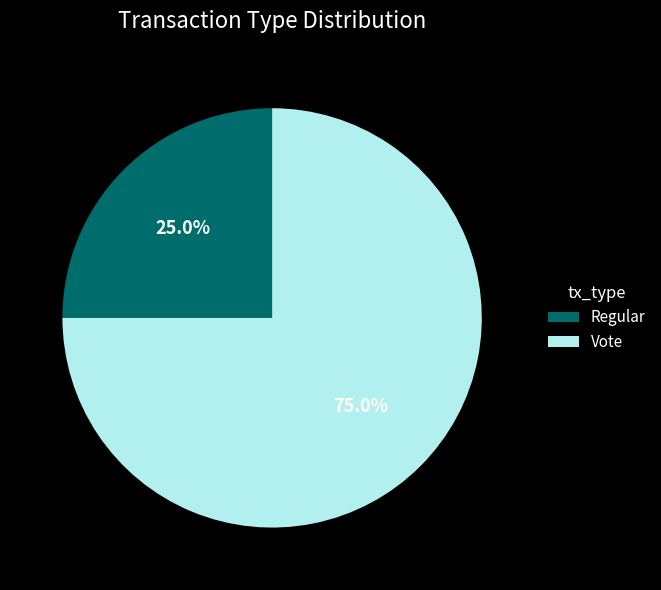

Which slice is the smallest?

Regular